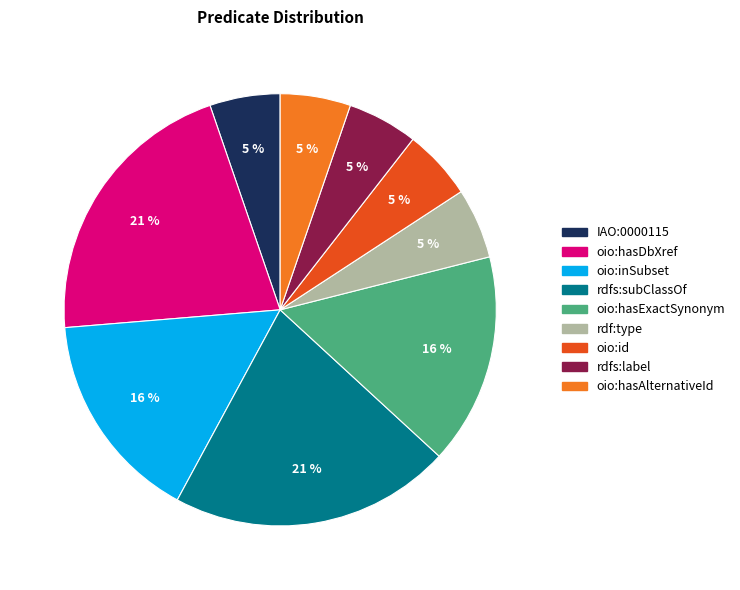

To the nearest percent, what is the average slice percentage?

11%